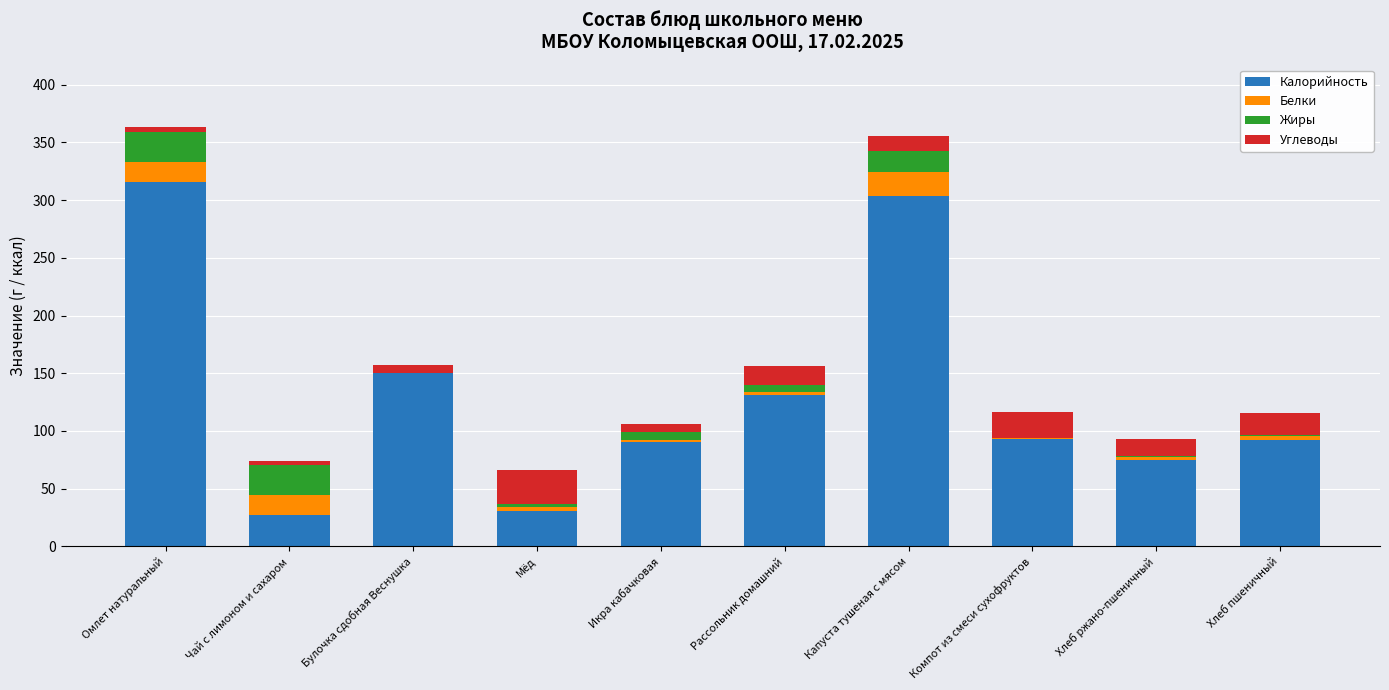

True or false: Калорийность has a value of 93.2 at Компот из смеси сухофруктов.

True